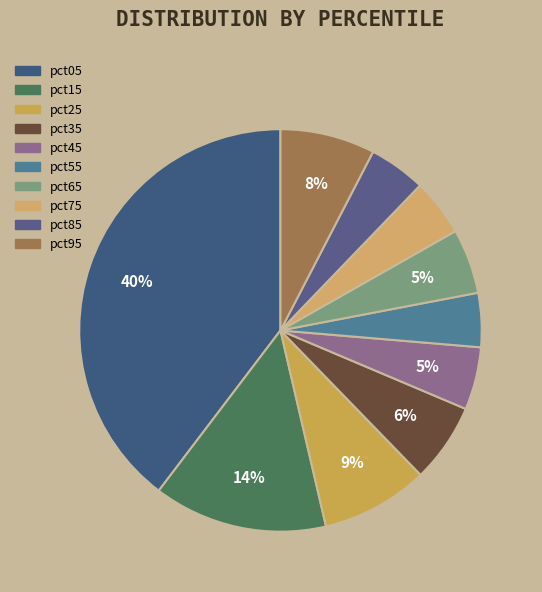

To the nearest percent, what percentage of the pie is pct75?

5%